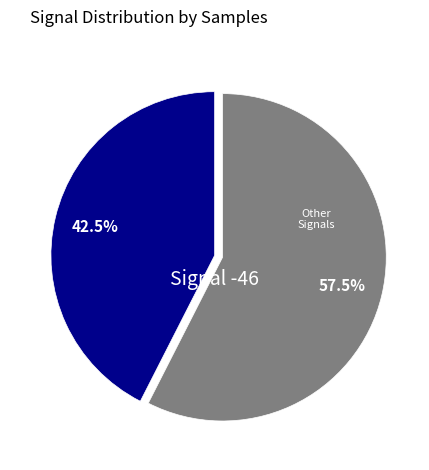

Which category has the biggest portion of the pie?

Other Signals